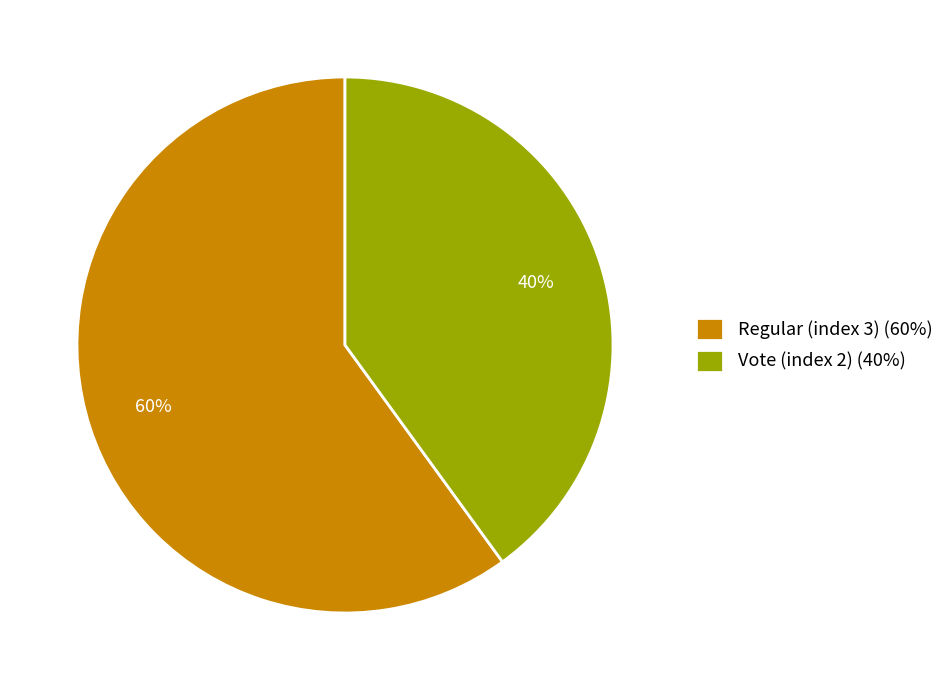

Rank the categories by value from lowest to highest.

Vote (index 2), Regular (index 3)